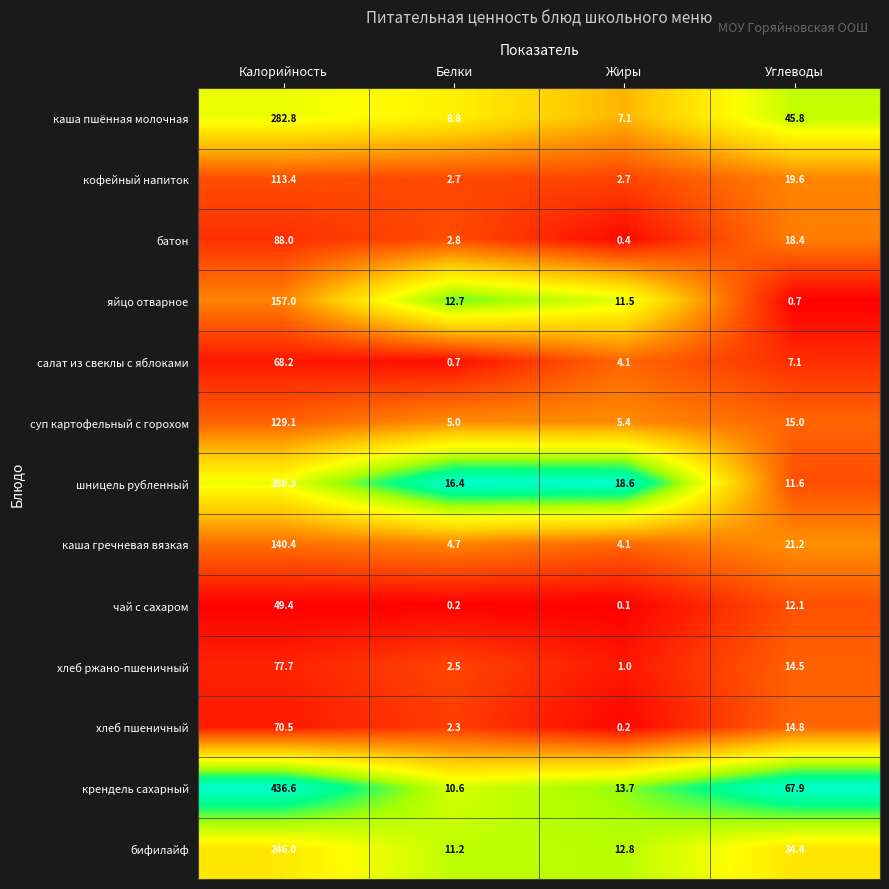

The value of яйцо отварное at Жиры is 11.5. True or false?

True